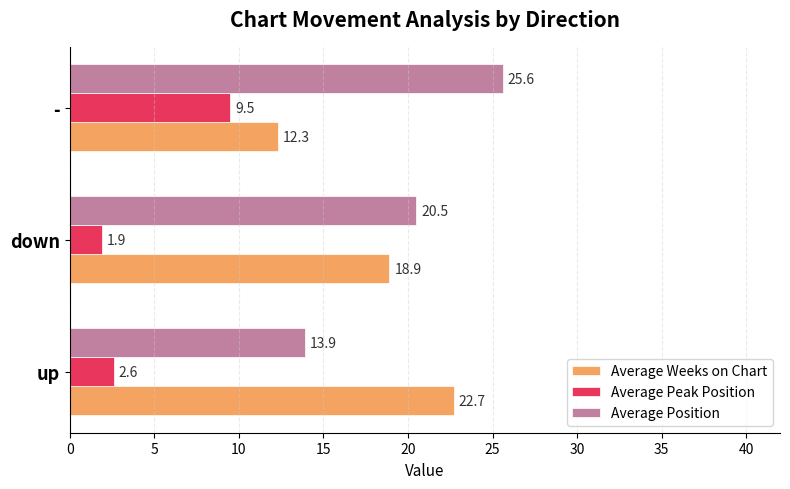

Is the value of Average Weeks on Chart at up greater than the value of Average Peak Position at up?

Yes